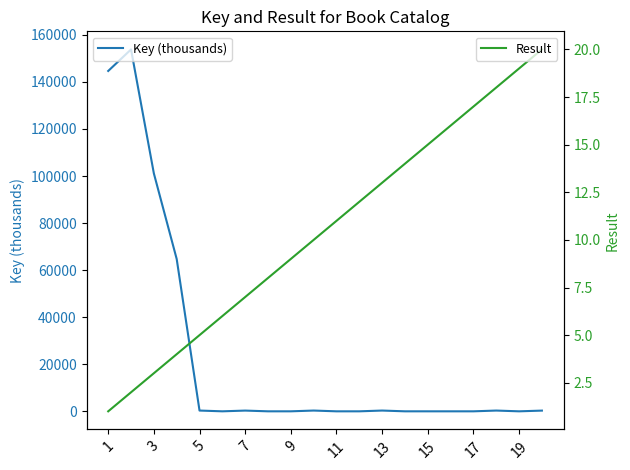

What is the total value across all series at 11?

13.5